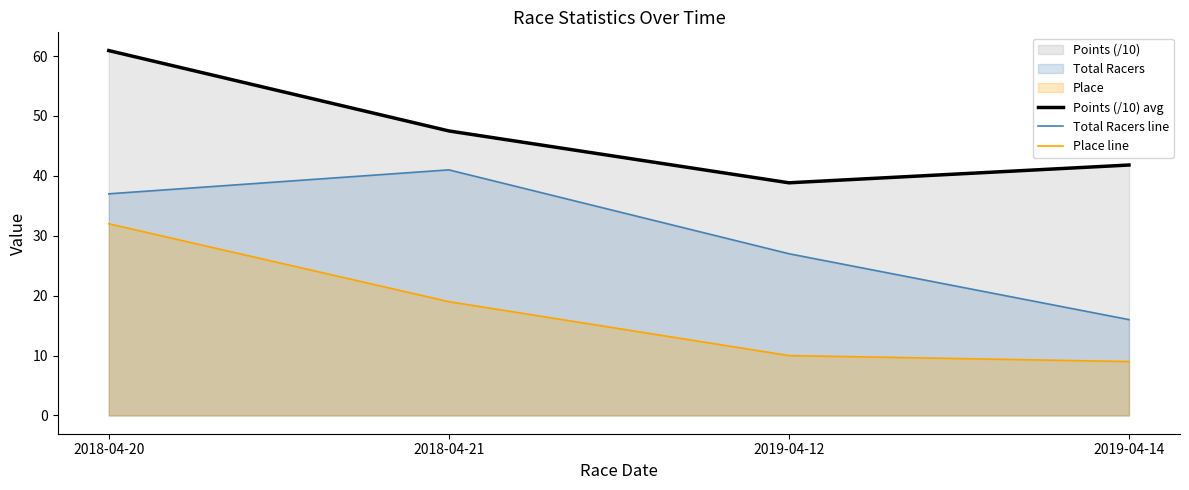

At which category is the sum across all series the highest?

2018-04-20